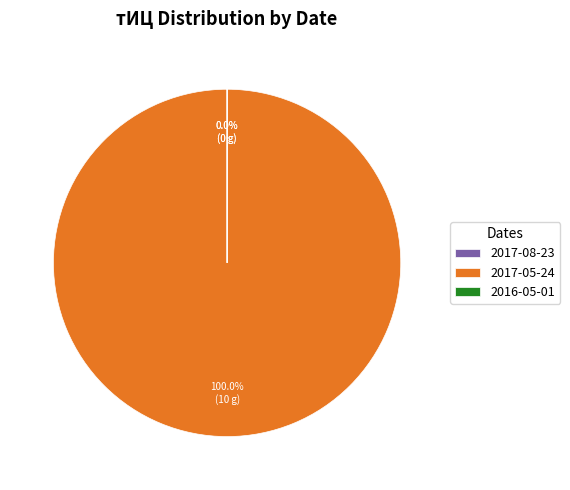

What is the smallest slice in the pie chart?

2017-08-23